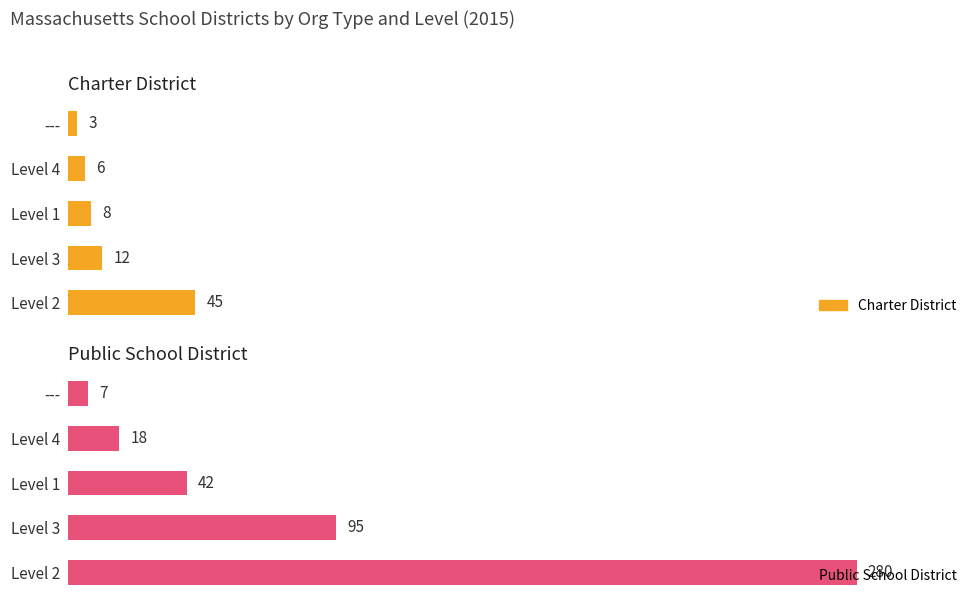

What is the value of the Charter District bar at the 4th from the left?

6